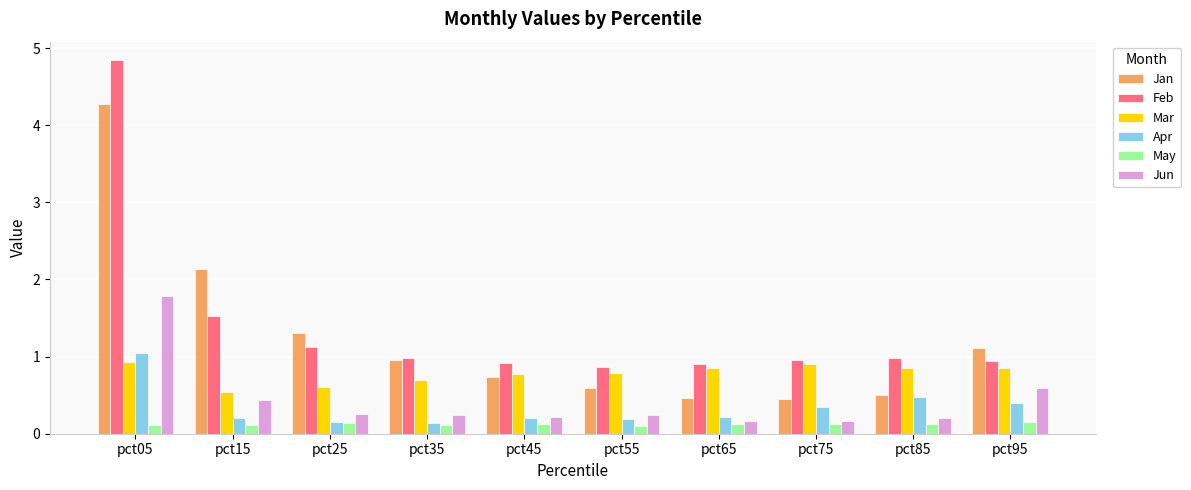

Read the Apr value at pct55.

0.2